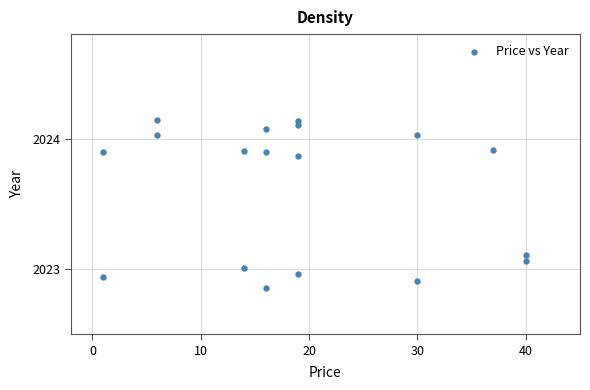

How many points are shown in the scatter plot?

18